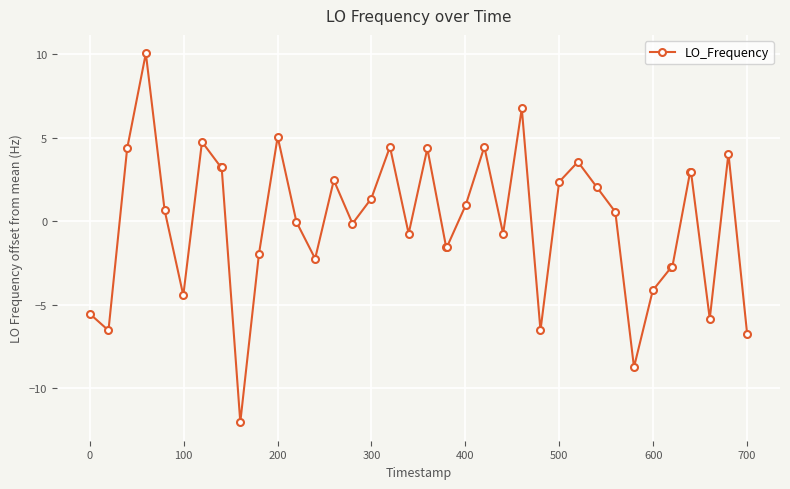

How many distinct data groups are displayed?

1